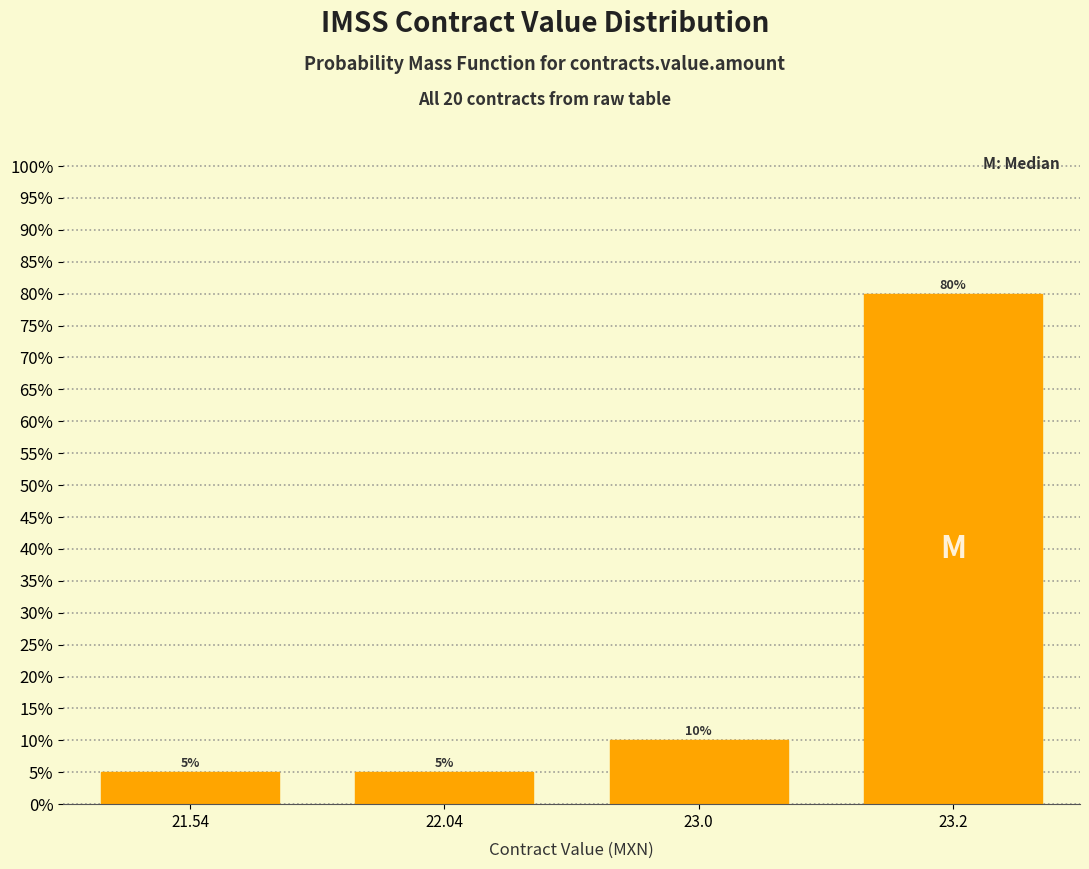

Reading right to left, extract all data points from this chart.

80	10	5	5